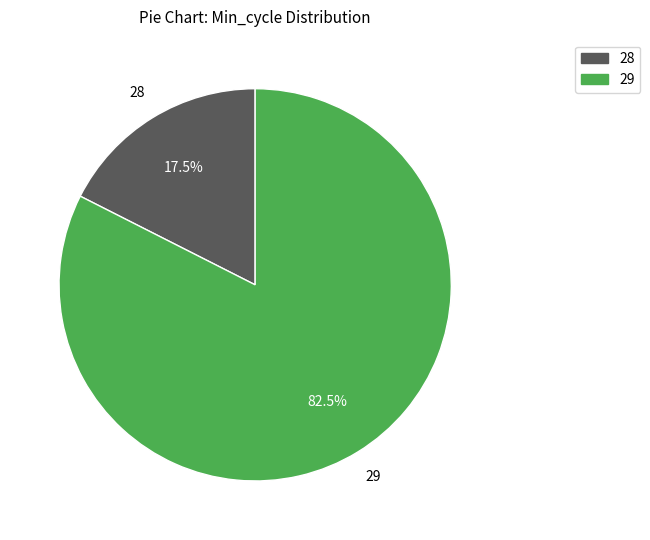

Is there any slice that represents more than half of the pie?

Yes